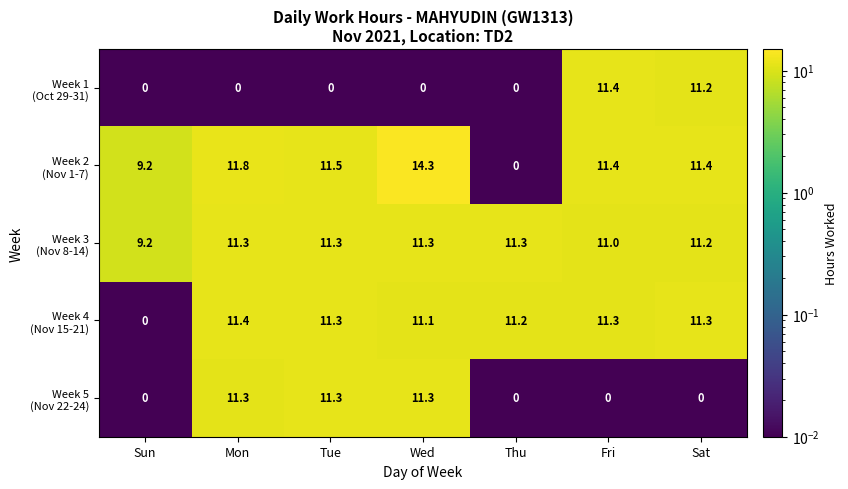

How many series are shown in this chart?

5